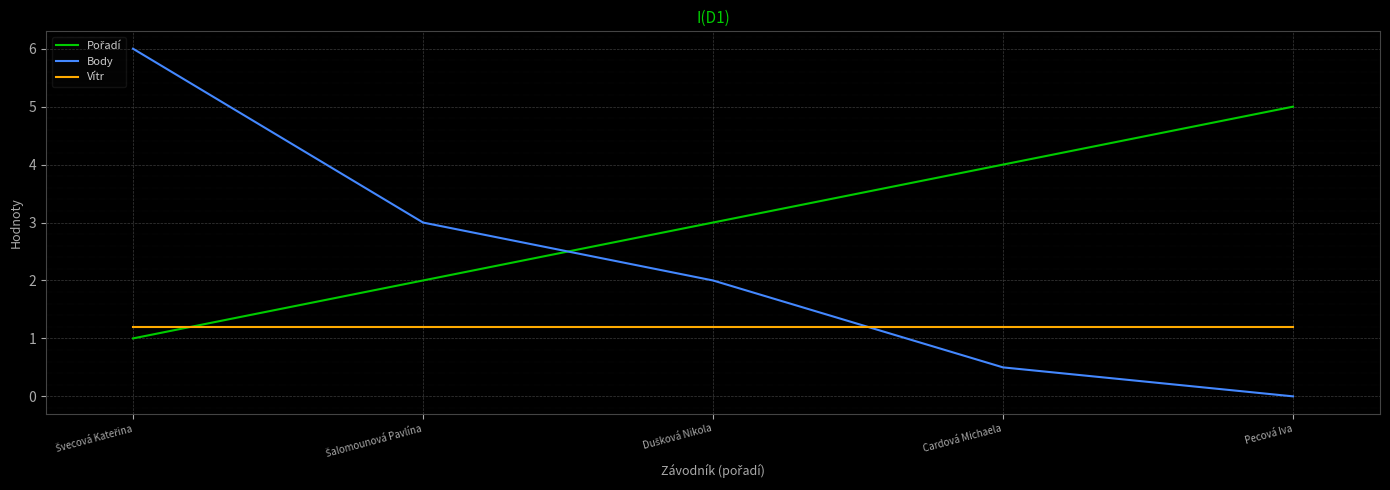

The value of Body at Pecová Iva is 0.0. True or false?

True